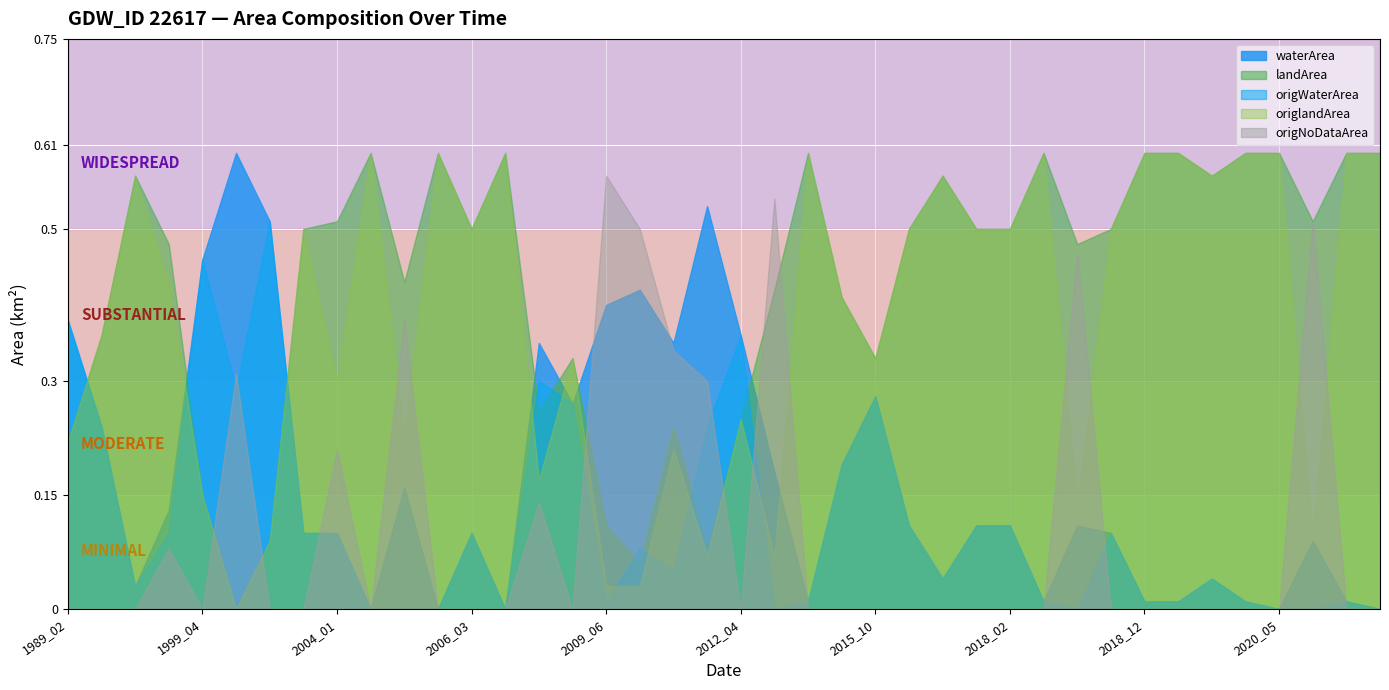

How many interior local peaks does the landArea series have?

9